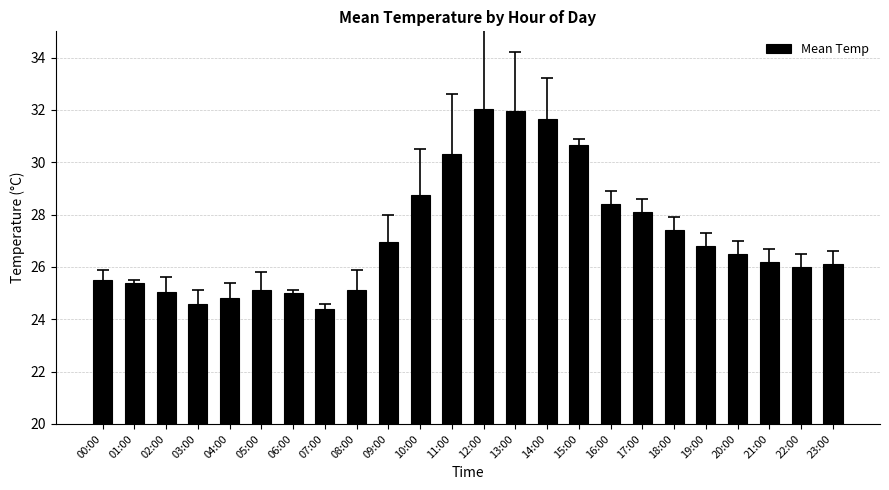

What is the sum of the values at 14:00 and 13:00?

63.6